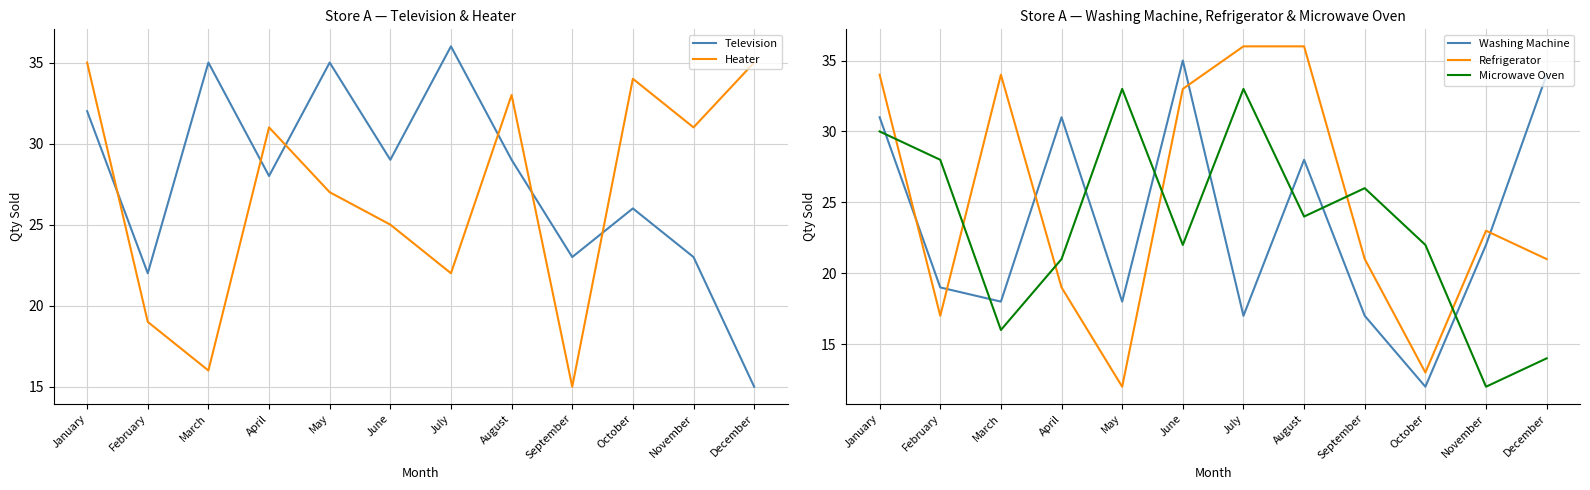

Between February and June, which series saw the biggest shift?

Washing Machine